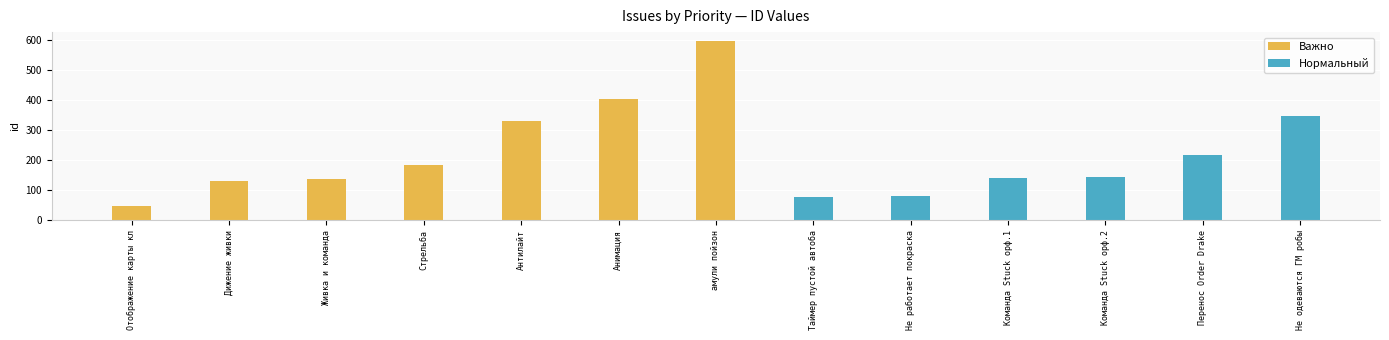

Rank the series by their average value, from lowest to highest.

Нормальный, Важно